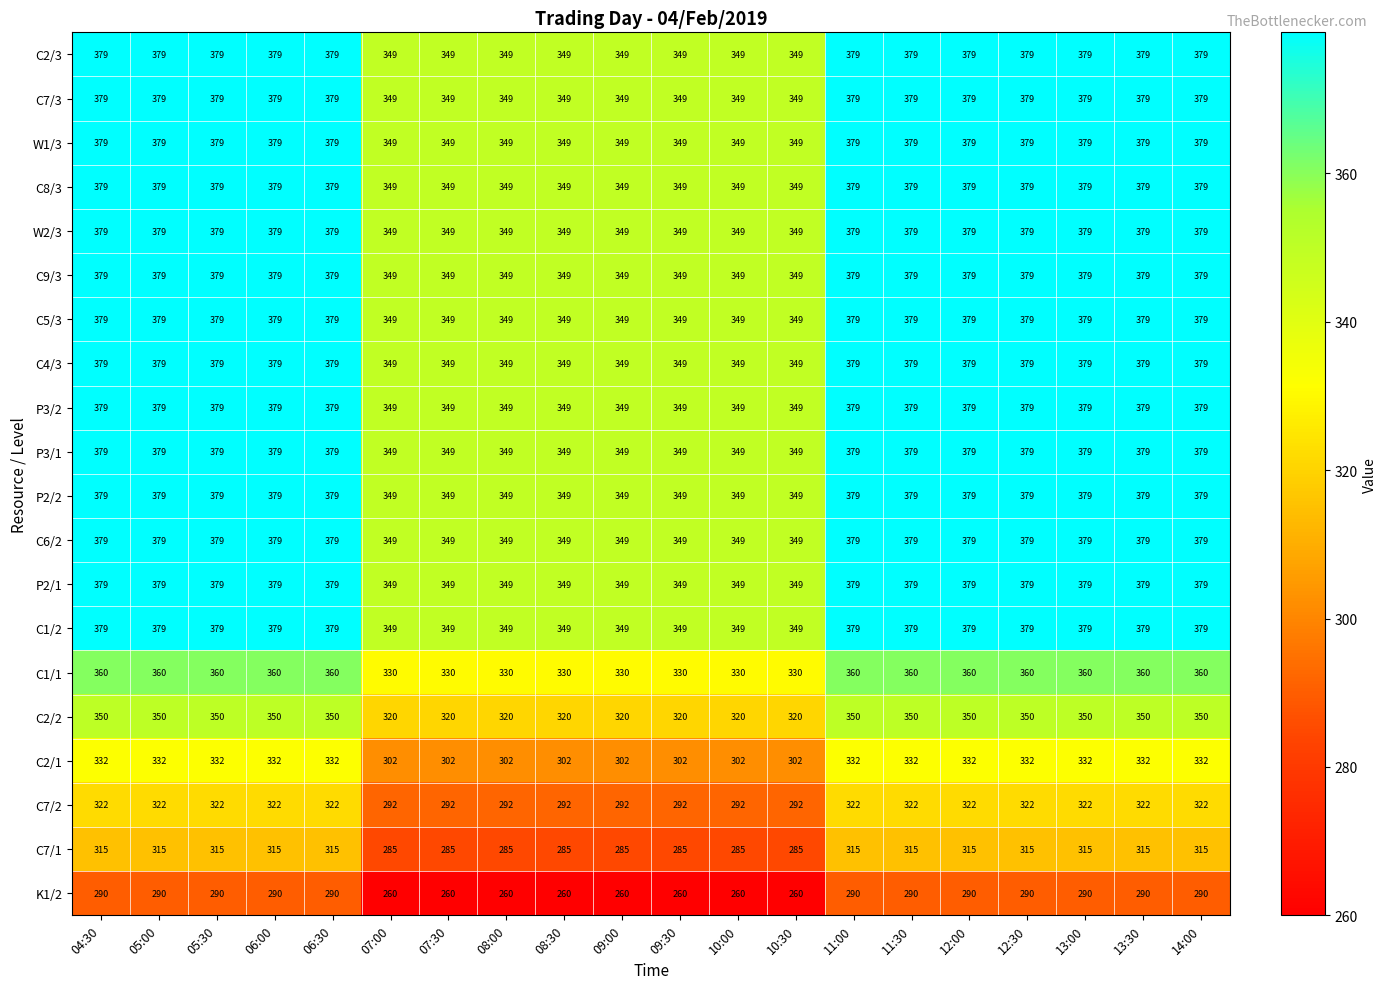

How many distinct data groups are displayed?

20